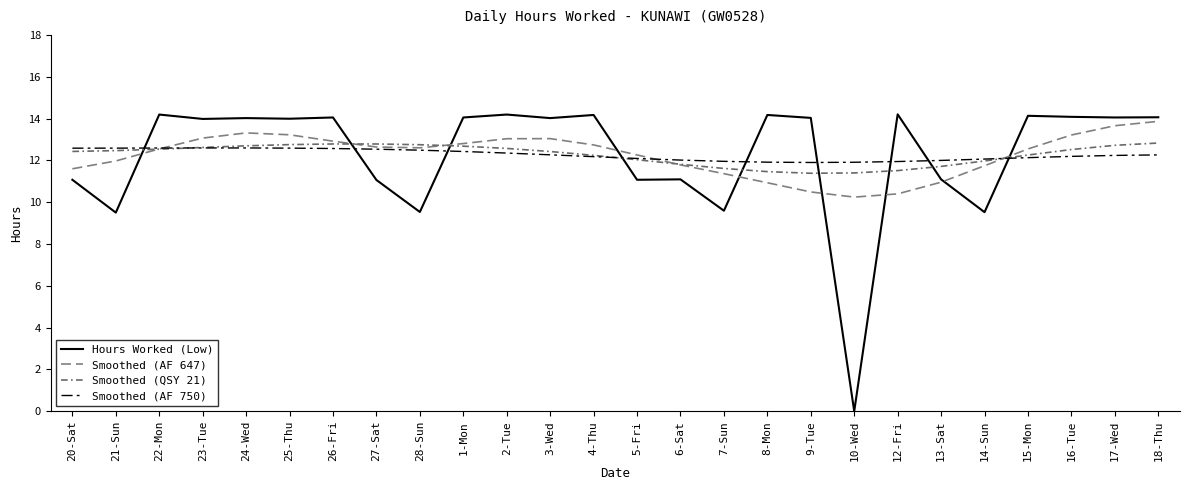

True or false: Smoothed (AF 647) has more than 2 interior local peaks.

False